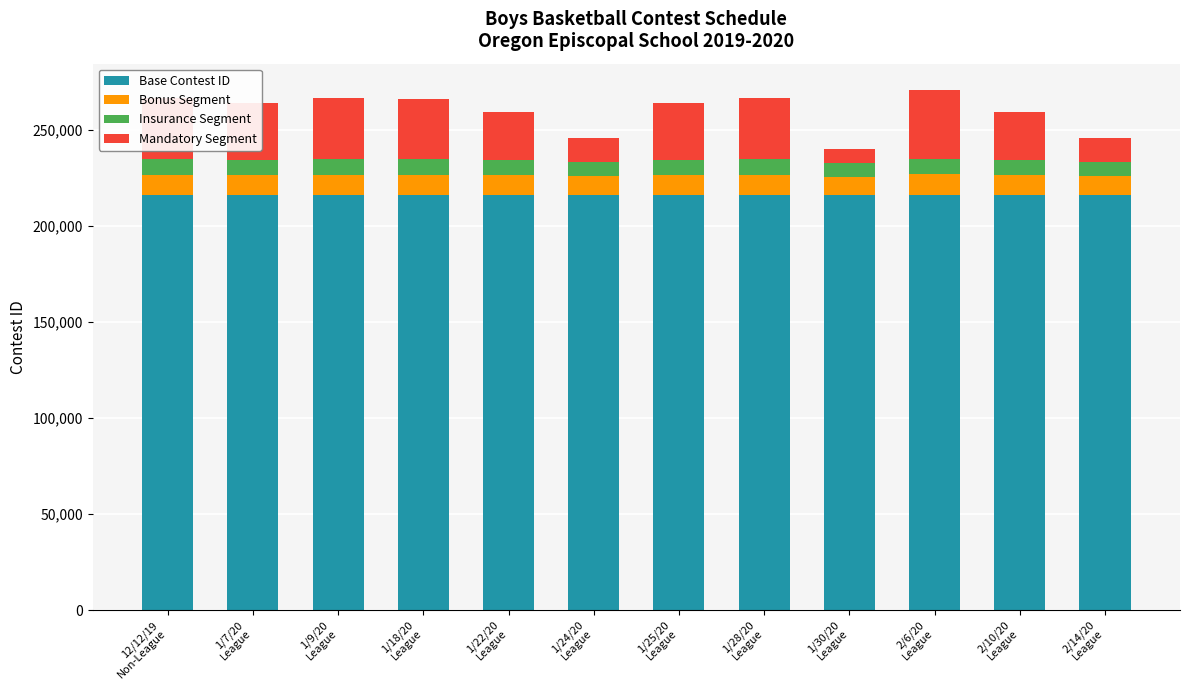

What is the lowest value of the Base Contest ID series?

216157.5